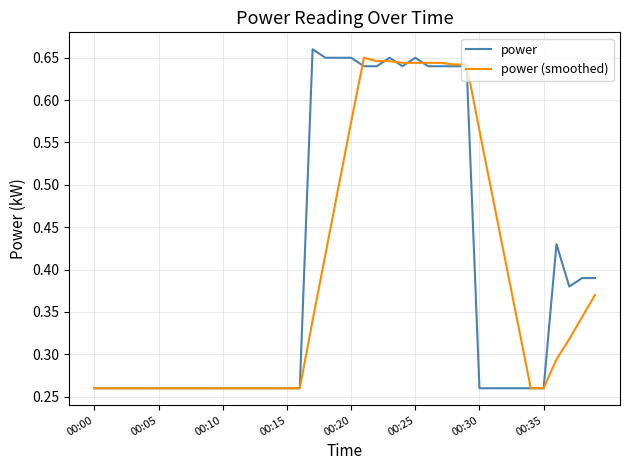

Which series has the largest range (max minus min)?

power